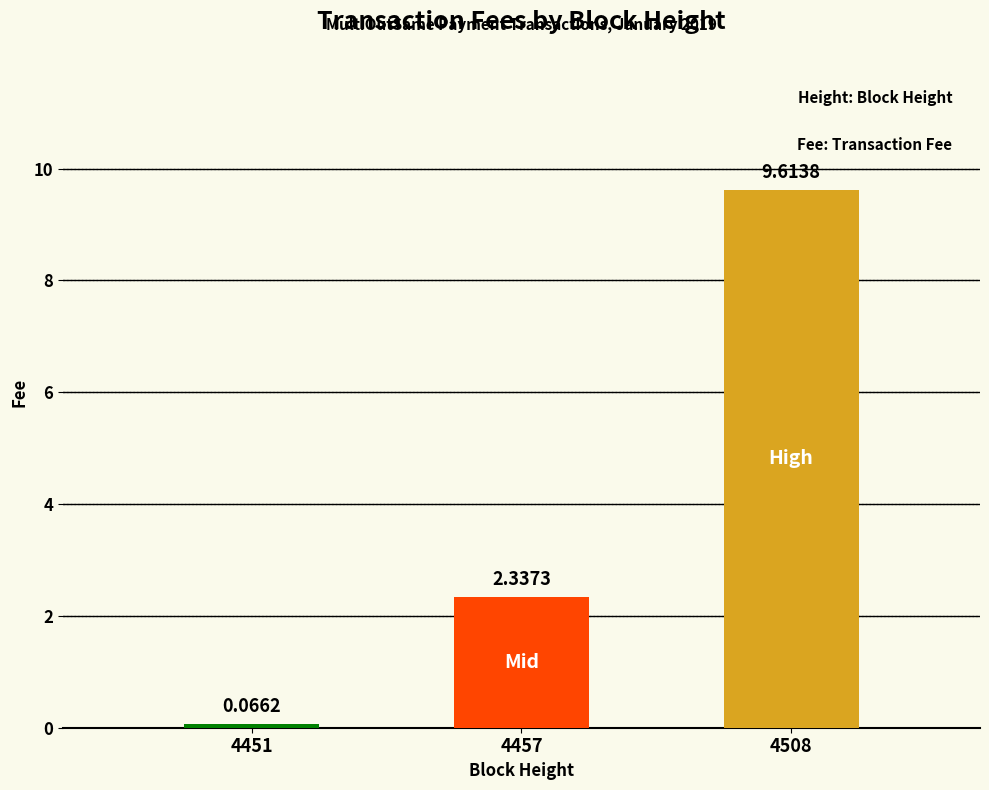

What is the change in value from 4451 to 4457?

+2.3